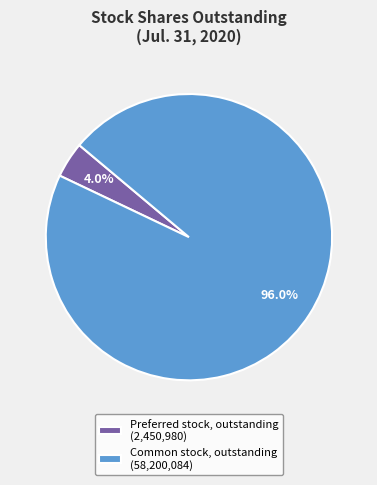

Which slice is the largest?

Common stock, outstanding